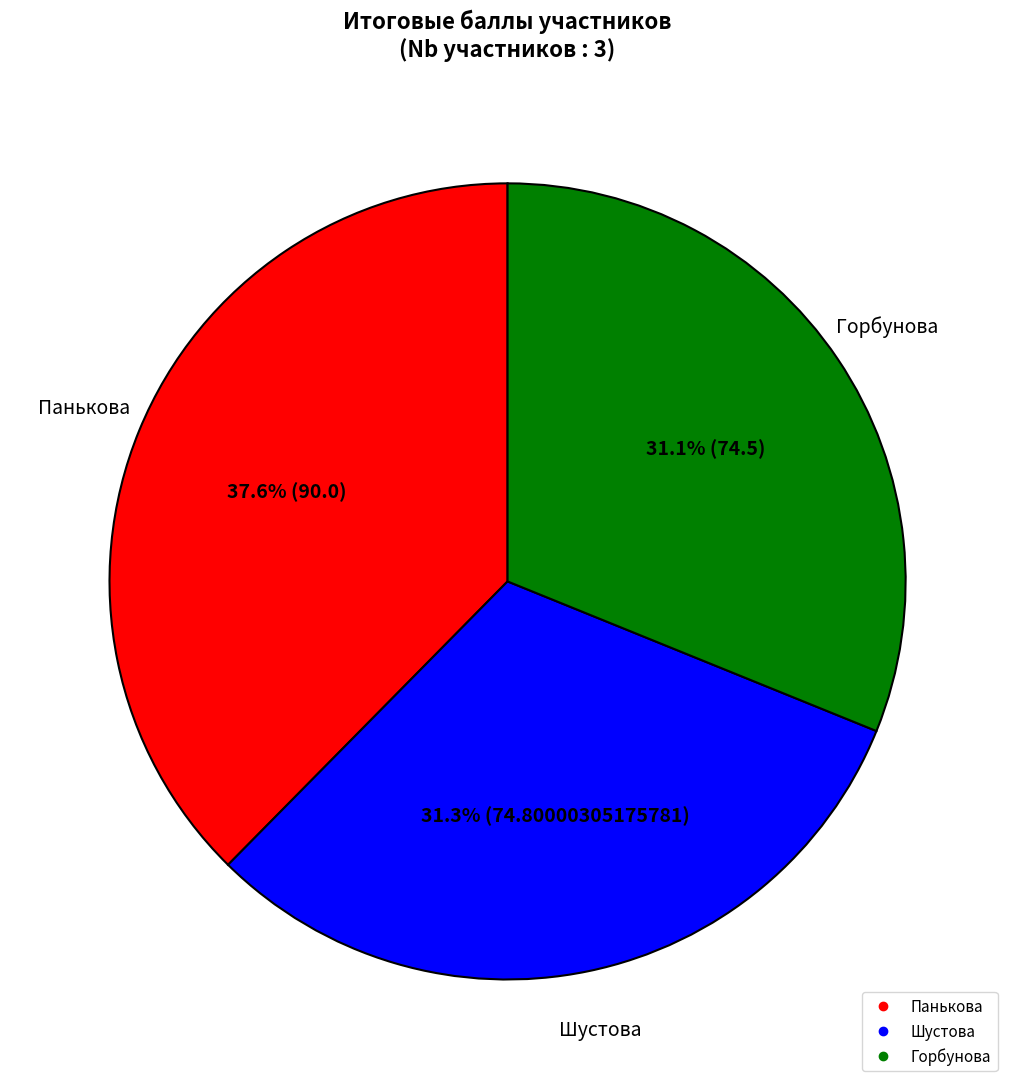

What is the largest slice in the pie chart?

Панькова